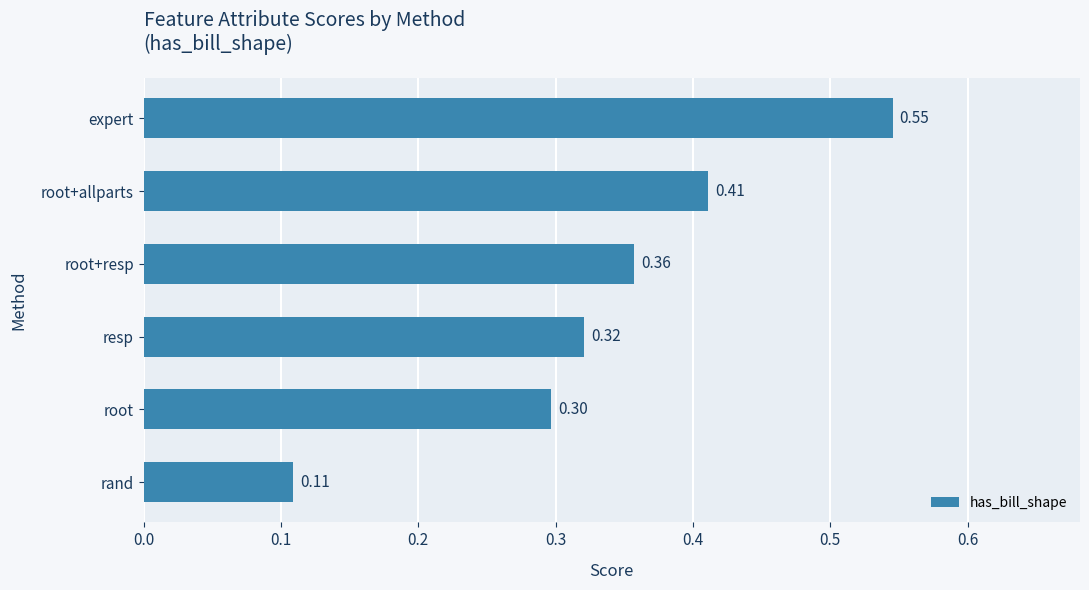

What is the average value?

0.3